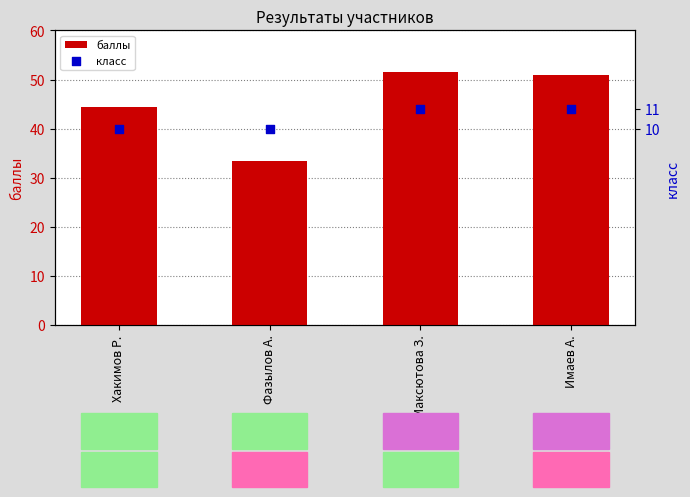

Which series has the widest spread of Y values?

баллы